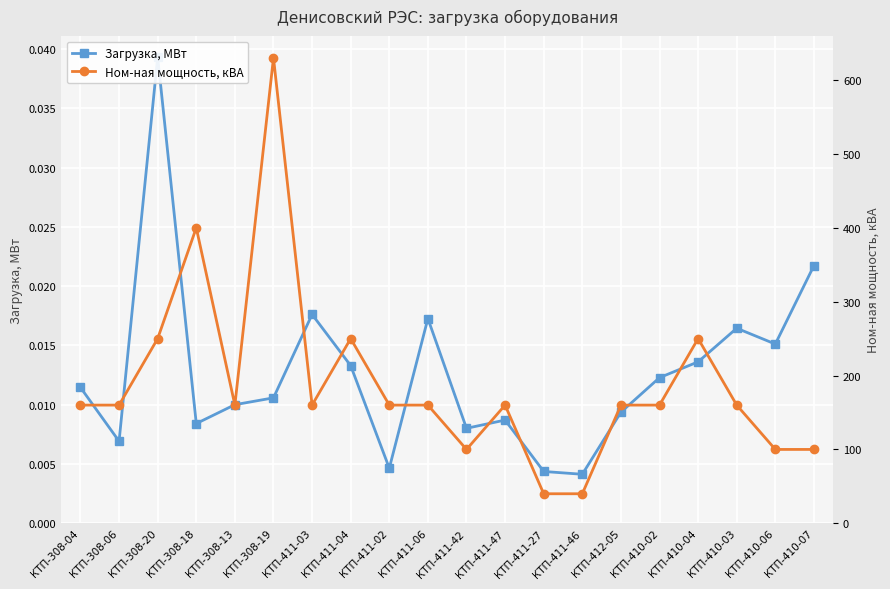

Is the value of Ном-ная мощность, кВА at КТП-410-03 greater than the value of Загрузка, МВт at КТП-411-04?

Yes